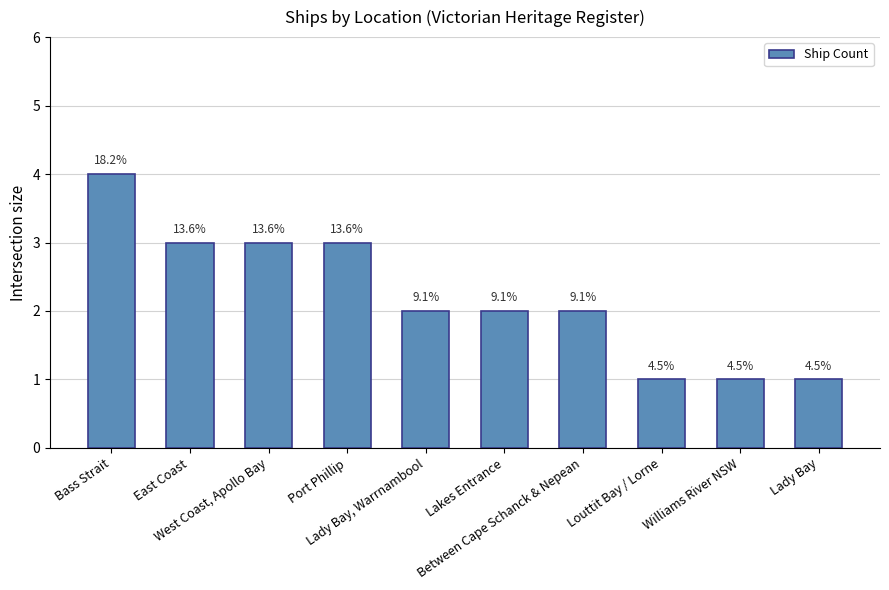

Reading left to right, list all the values displayed in this chart.

Bass Strait=4	East Coast=3	West Coast, Apollo Bay=3	Port Phillip=3	Lady Bay, Warrnambool=2	Lakes Entrance=2	Between Cape Schanck & Nepean=2	Louttit Bay / Lorne=1	Williams River NSW=1	Lady Bay=1